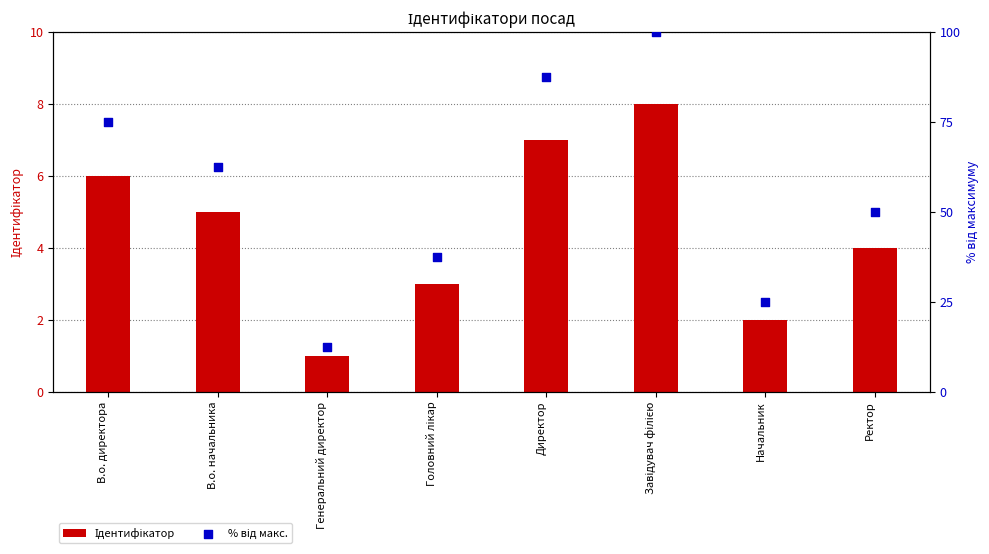

What are all the series names shown in the legend?

Ідентифікатор, % від макс.